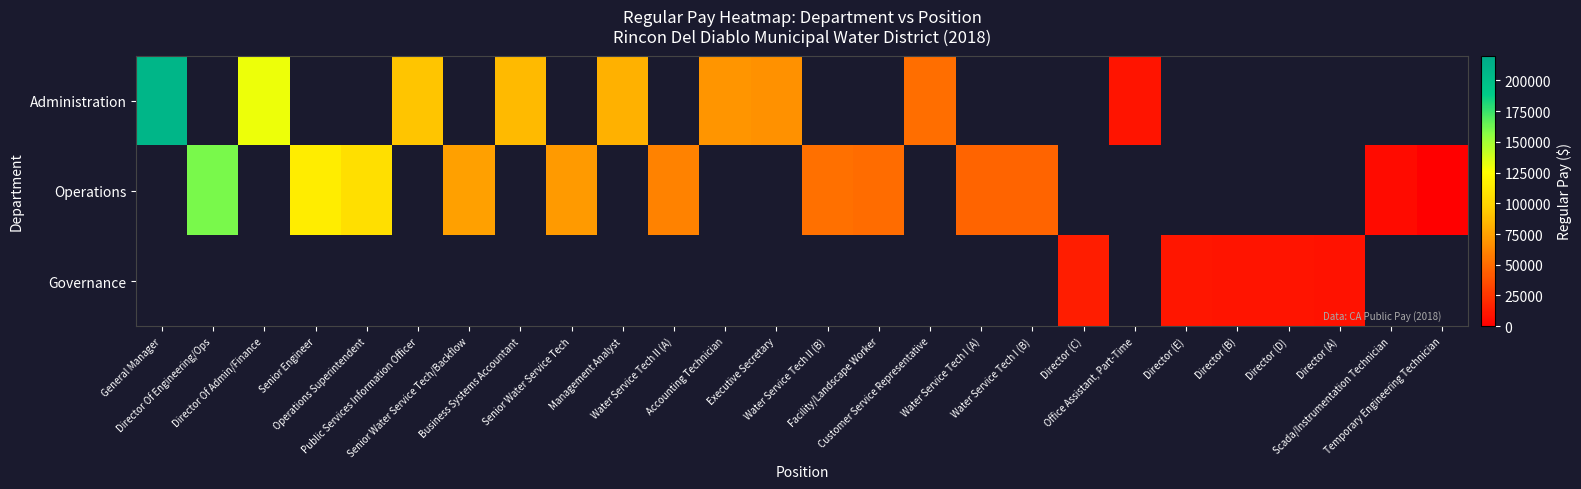

Rank the series by their average value, from highest to lowest.

Administration, Operations, Governance